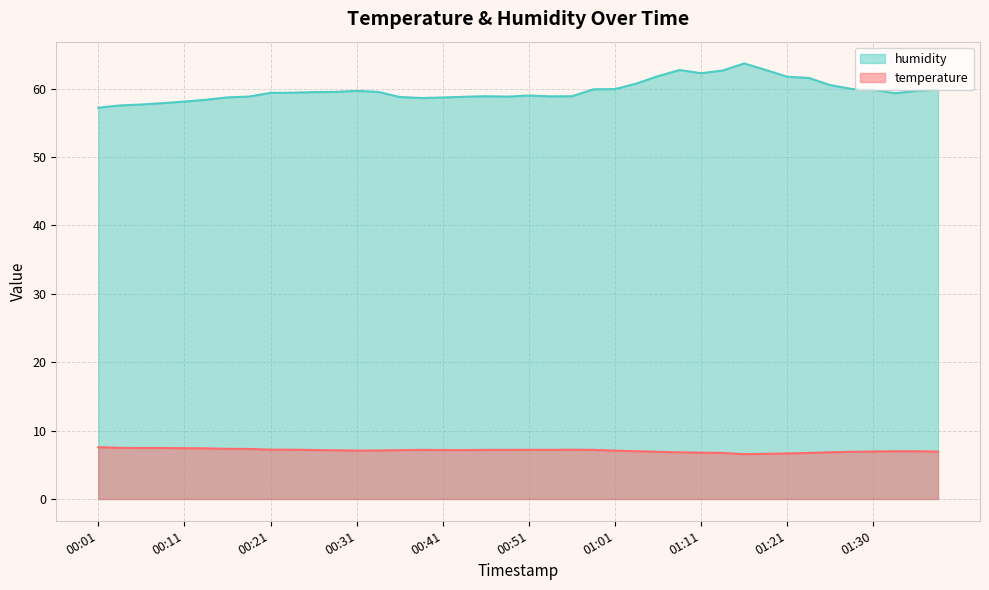

Which series has the largest total across all categories?

humidity